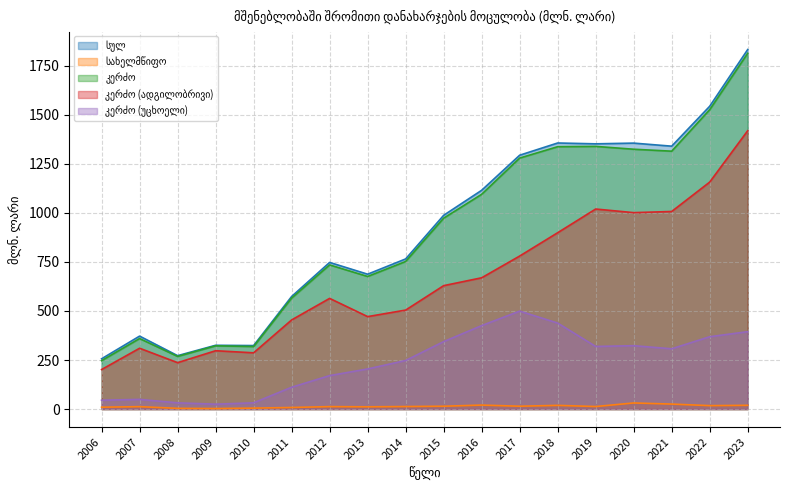

At how many categories does at least one series exceed 1529?

2